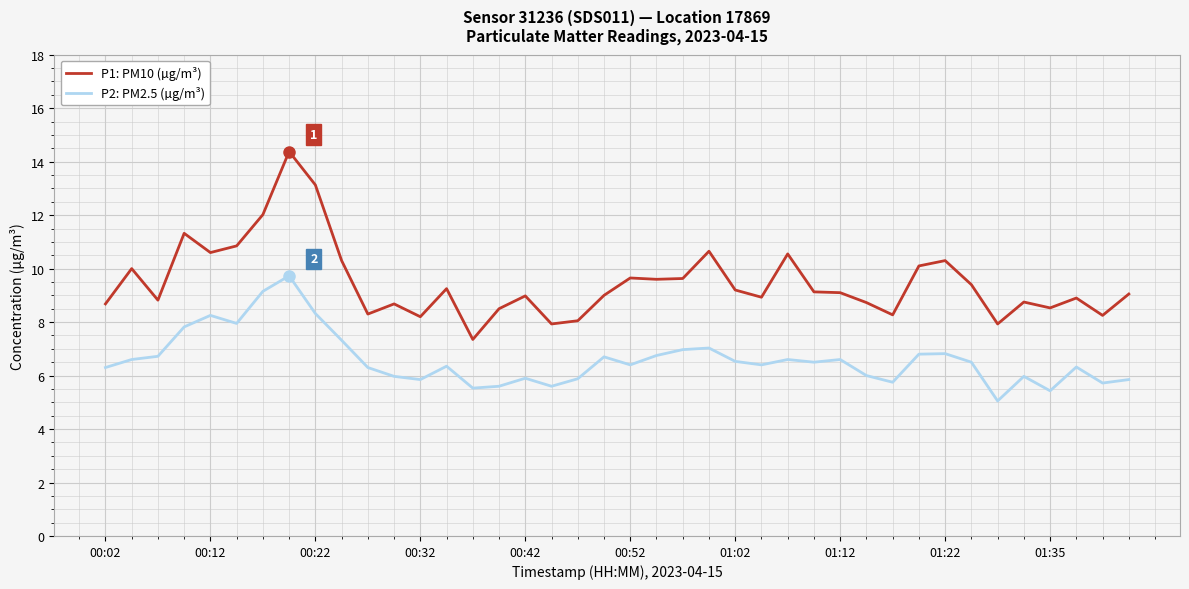

How many categories are shown in the chart?

40